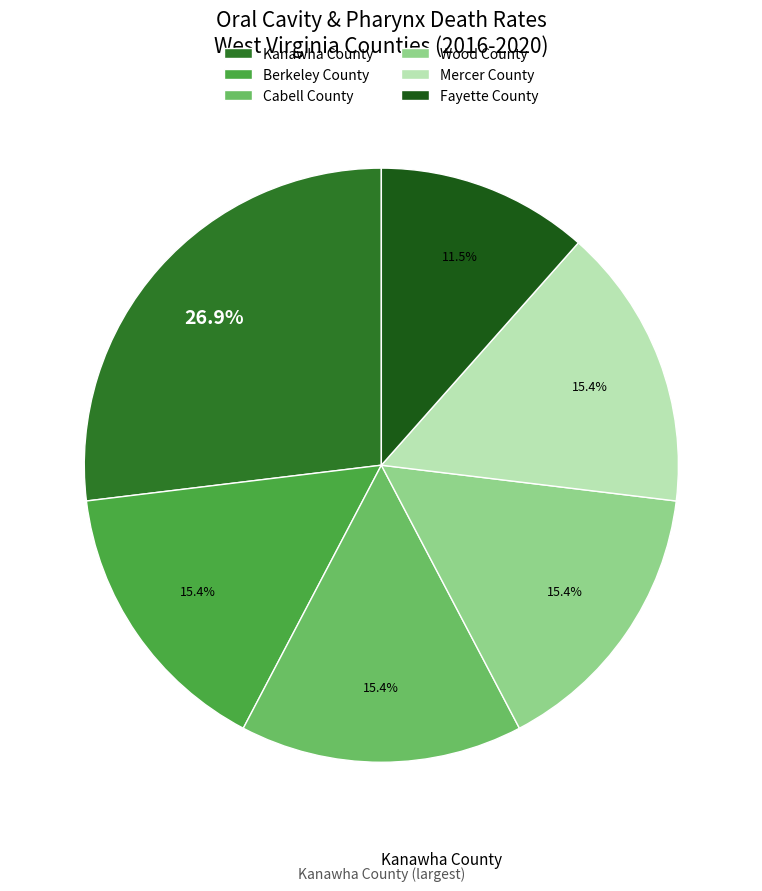

Does any single category account for the majority?

No